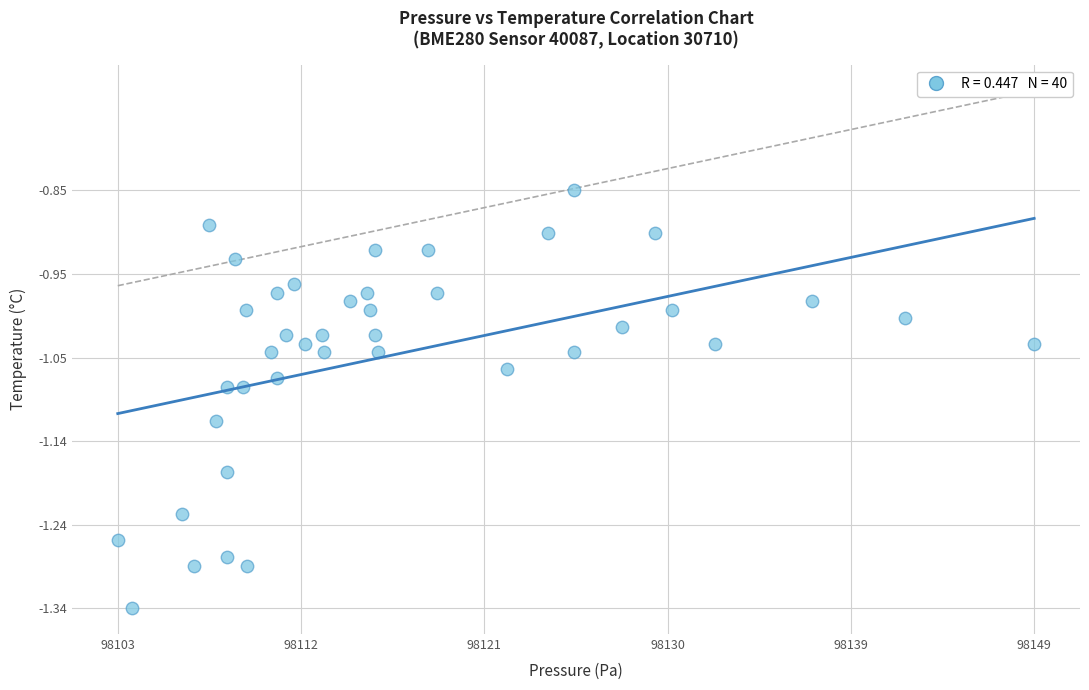

What is the range of Y values (max minus min)?

0.5